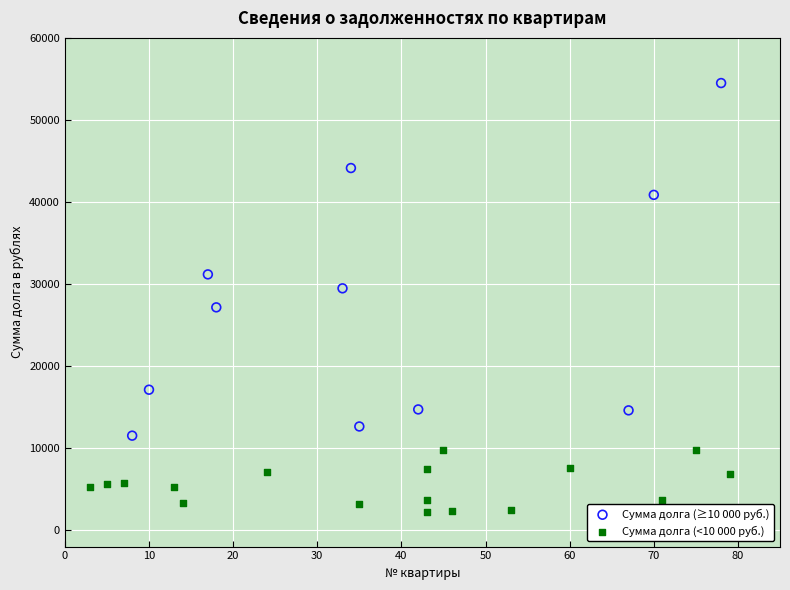

Which series contains the highest Y value?

Сумма долга (≥10 000 руб.)